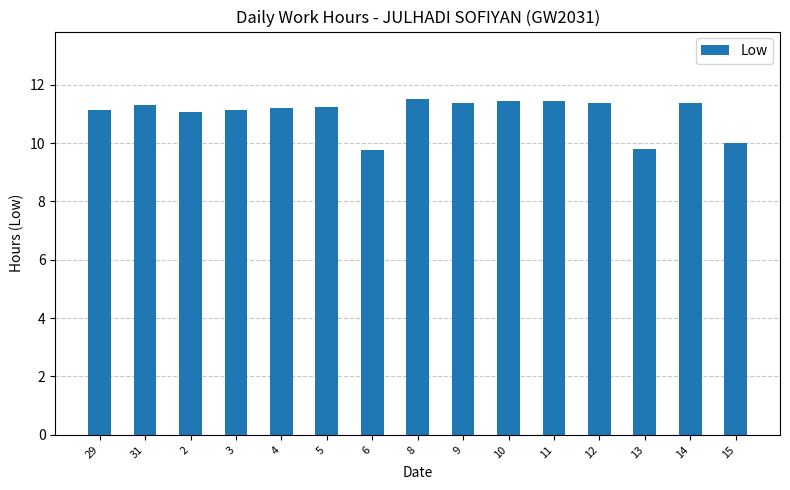

What is the difference between the values at 2 and 4?

0.1